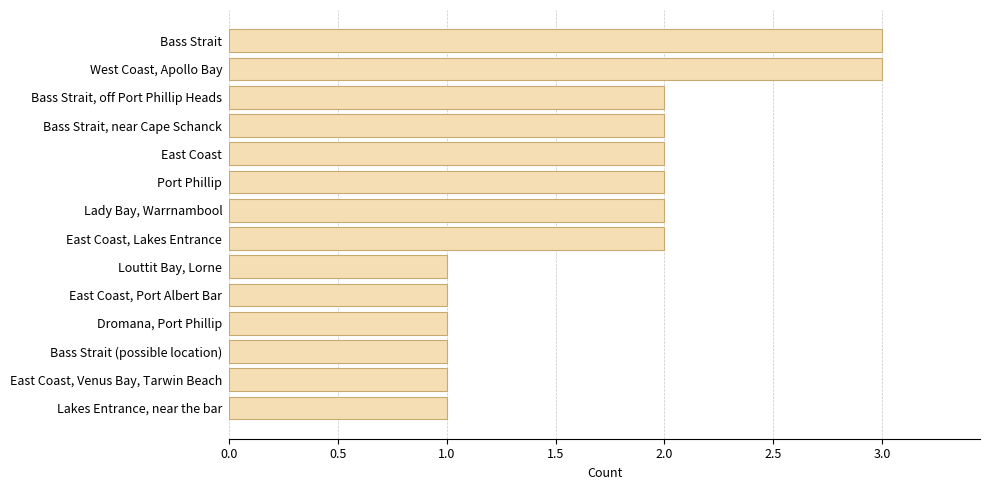

What is the maximum value shown in the chart?

3